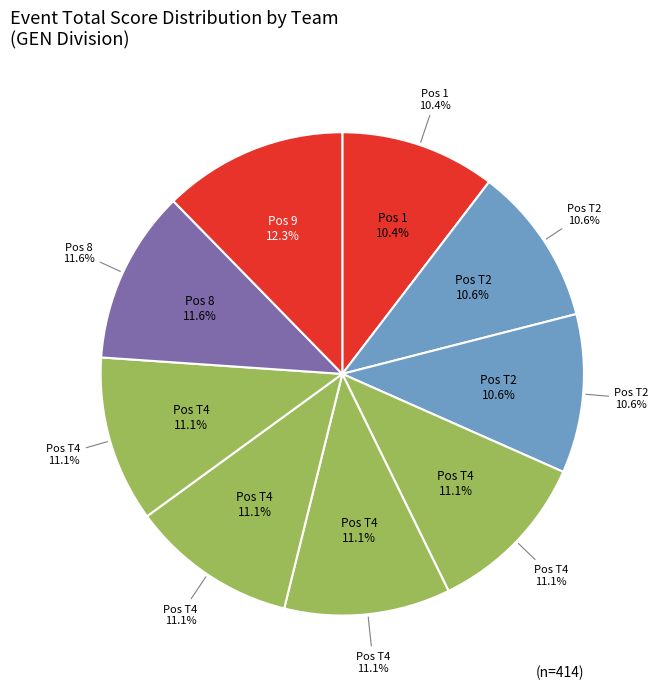

Does Dylan Lopez account for over 50% of the chart?

No